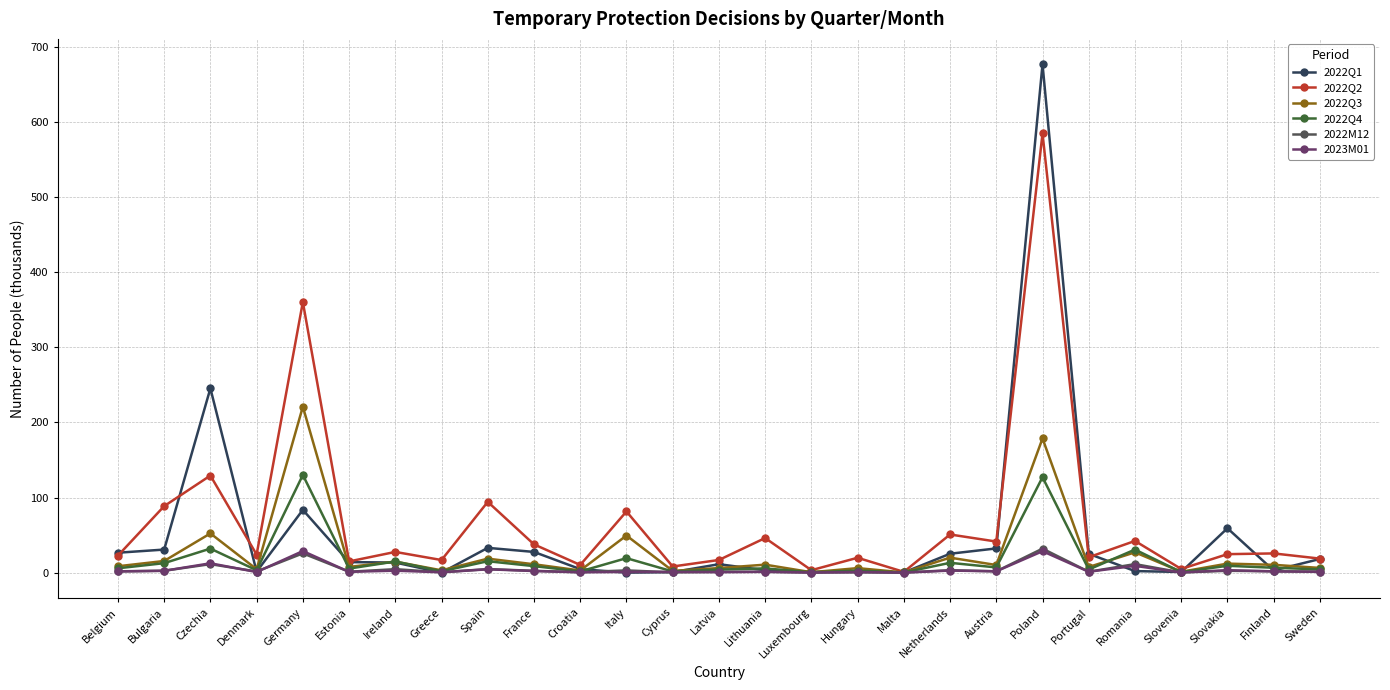

What is the difference between the highest and lowest values at Slovenia?

4.7